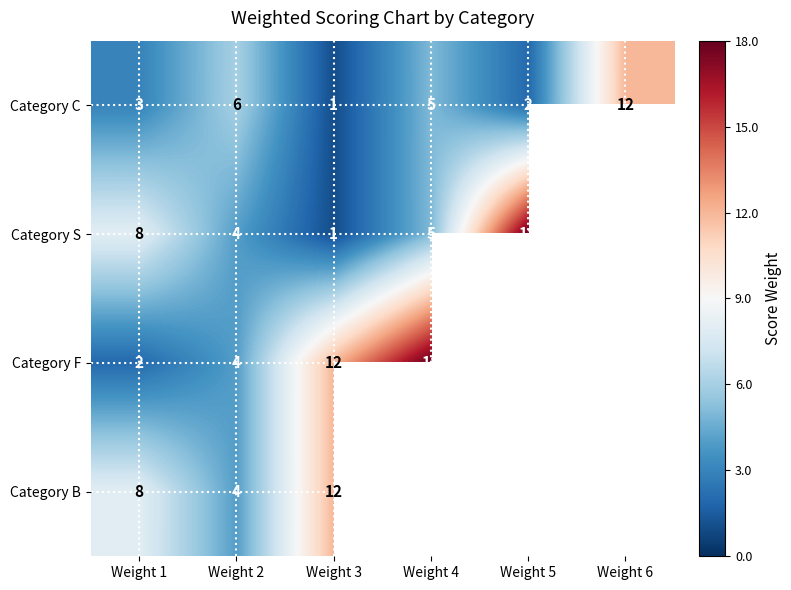

The value of Category B at Weight 2 is 4. True or false?

True